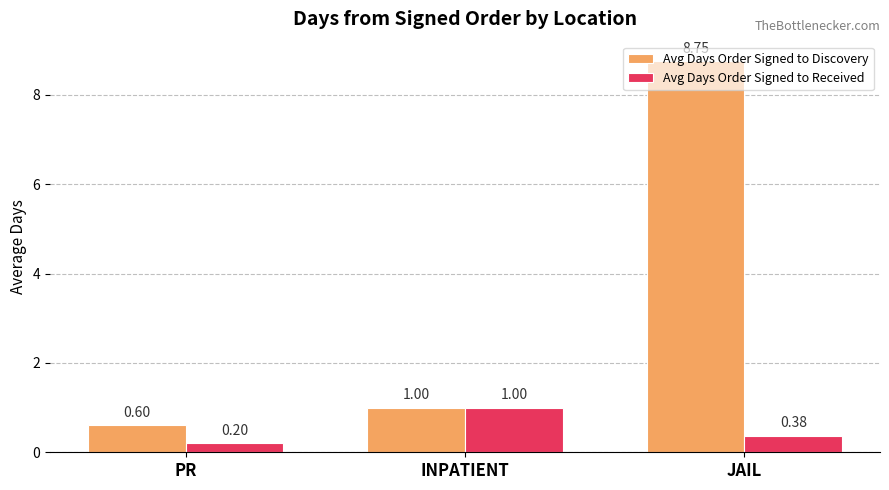

Which label corresponds to the smallest value in the chart?

PR